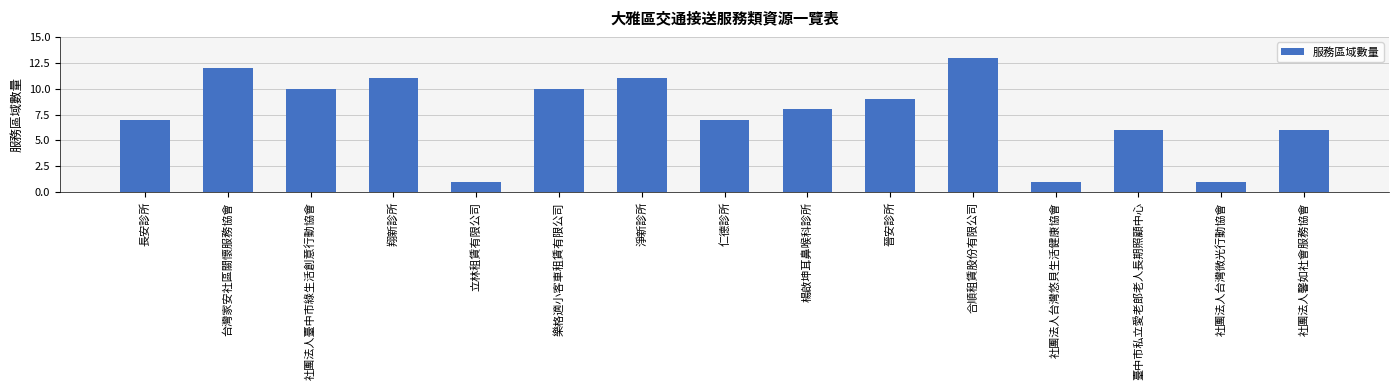

Reading left to right, transcribe all the data shown in this chart.

7	12	10	11	1	10	11	7	8	9	13	1	6	1	6